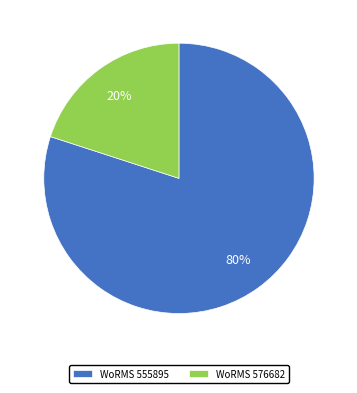

Between WoRMS 576682 and WoRMS 555895, which is larger?

WoRMS 555895